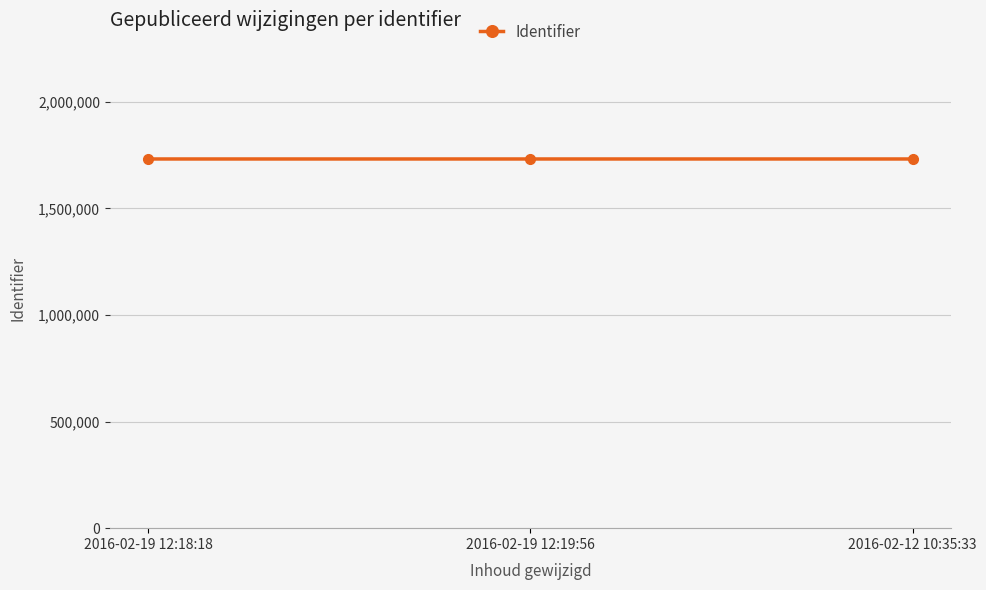

What is the difference between the values at 2016-02-19 12:18:18 and 2016-02-19 12:19:56?

2